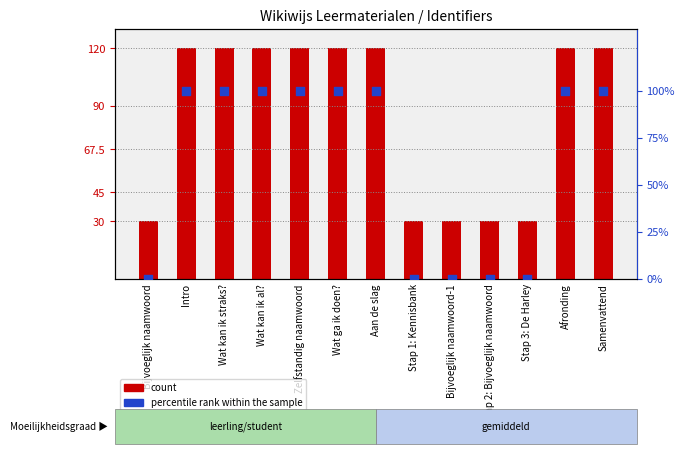

Which series has the largest total across all categories?

count